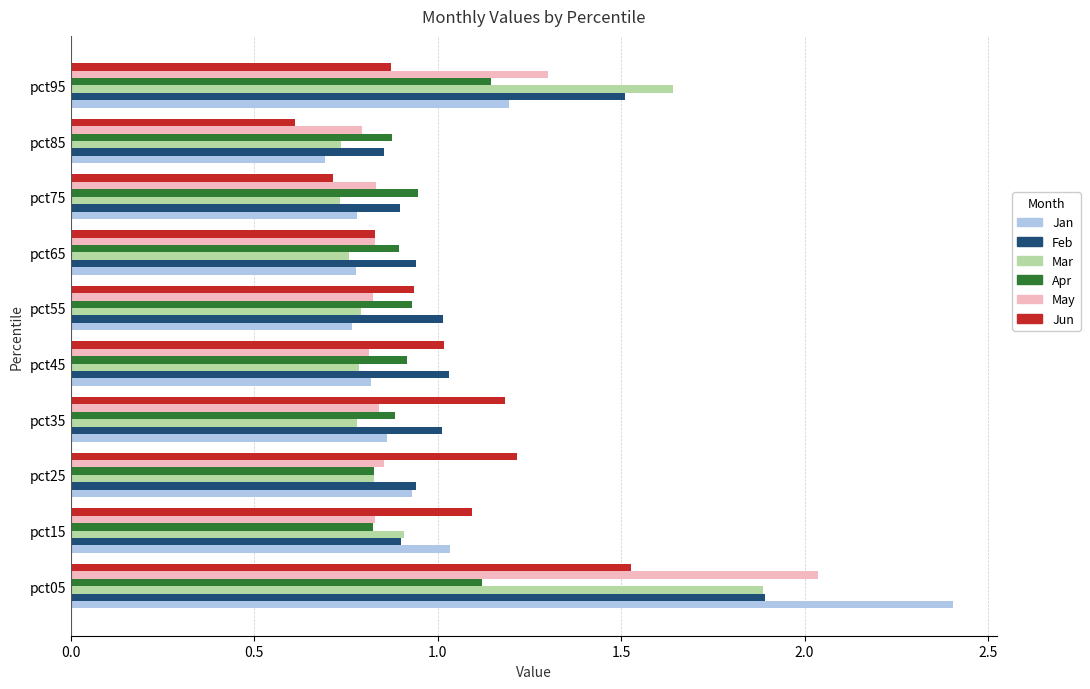

Which label corresponds to the smallest value in the chart?

pct85